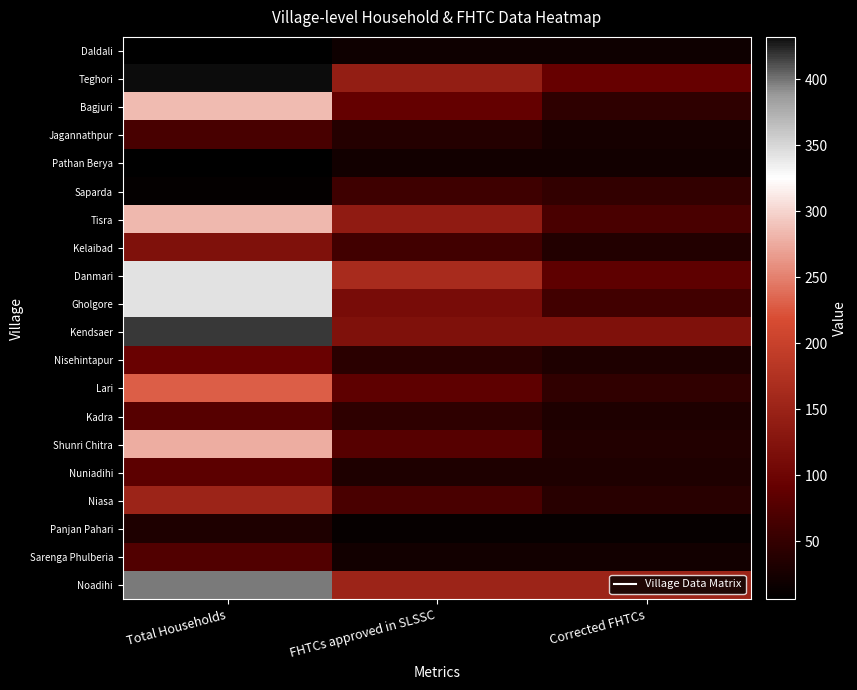

What is the spread (max minus min) of values at Total Households?

426